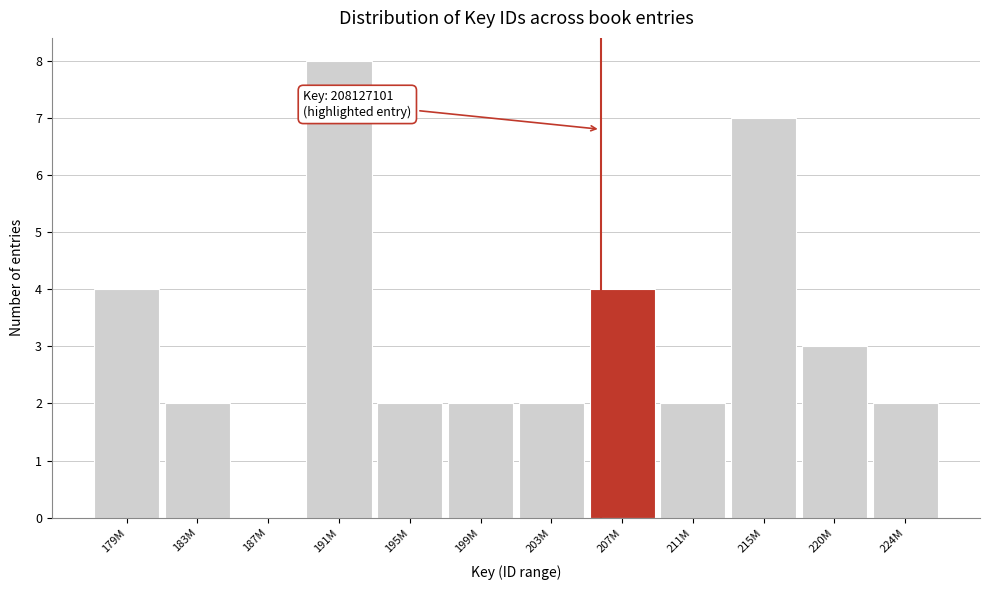

Reading right to left, list all the values displayed in this chart.

224M=2	220M=3	215M=7	211M=2	207M=4	203M=2	199M=2	195M=2	191M=8	187M=0	183M=2	179M=4